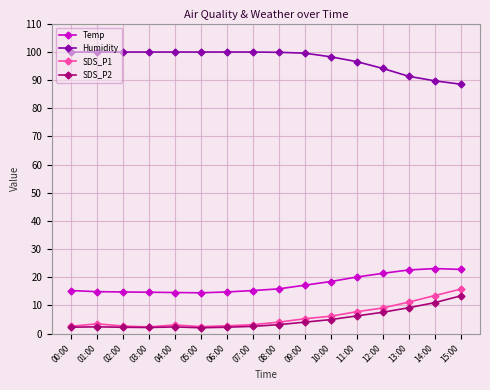

What is the minimum value shown in the chart?

2.1